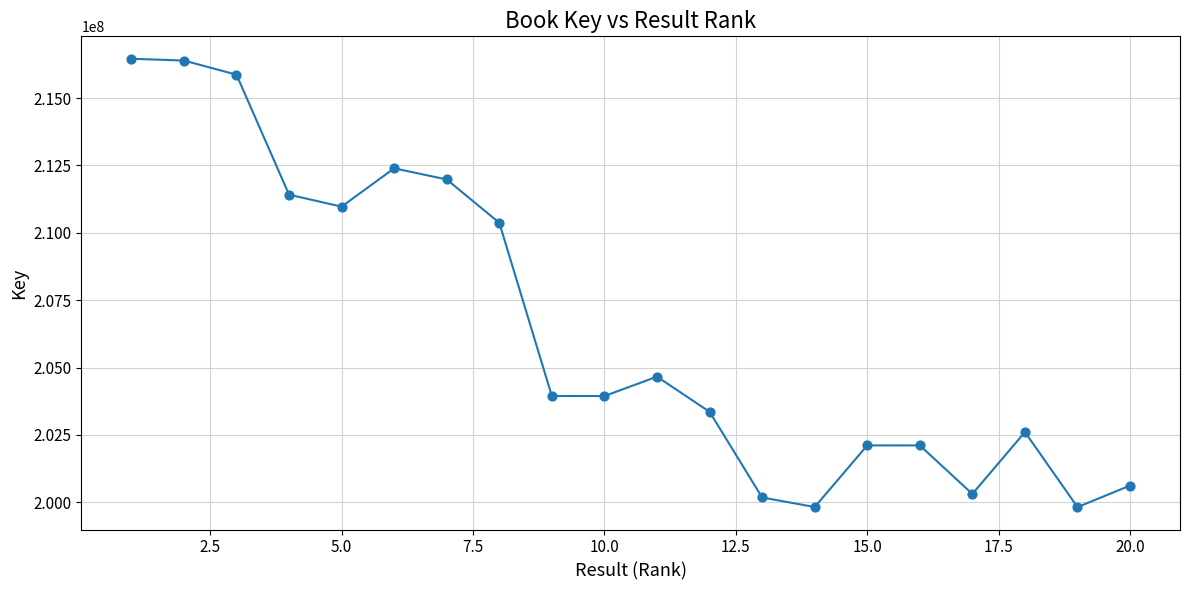

What is the maximum value shown in the chart?

216459284